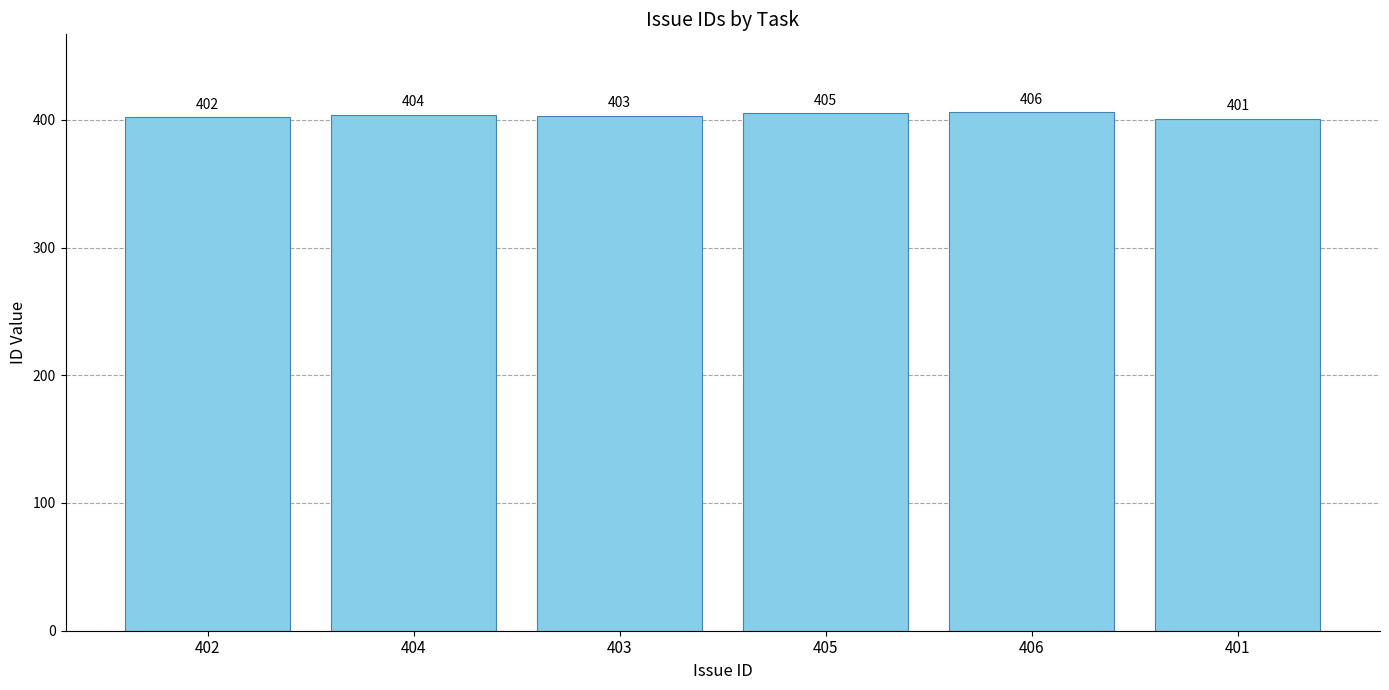

What value does the data have at 403?

403